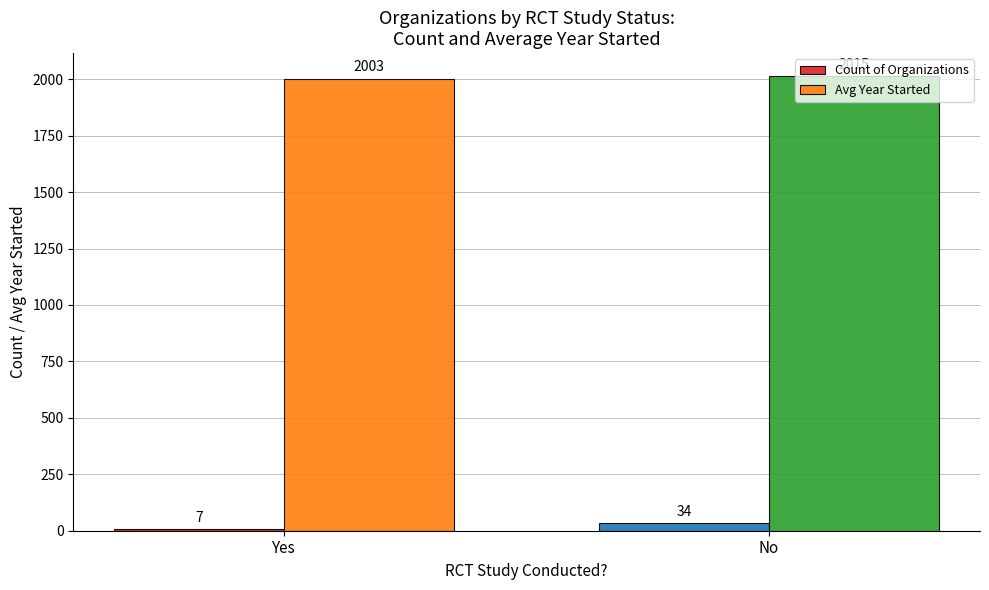

Reading left to right, extract all data points from this chart.

Count of Organizations: Yes=7	No=34
Avg Year Started: Yes=2003	No=2015